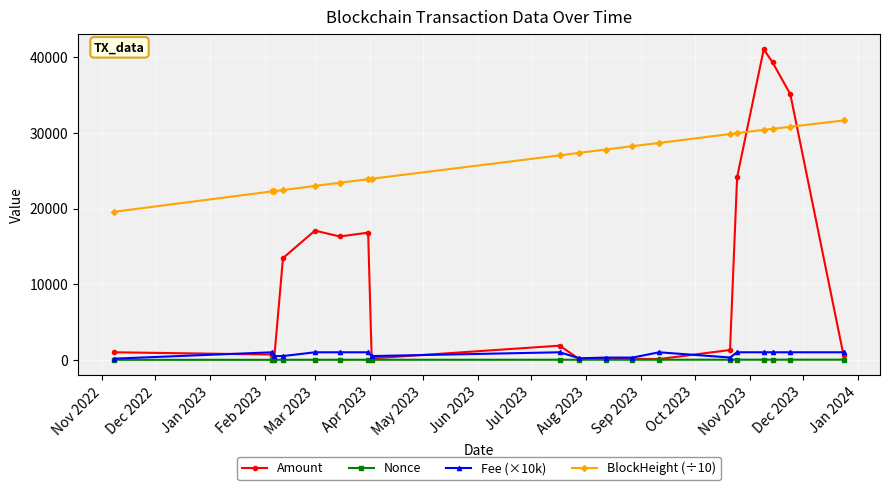

List the series in order of their peak value, highest first.

Amount, BlockHeight (÷10), Fee (×10k), Nonce